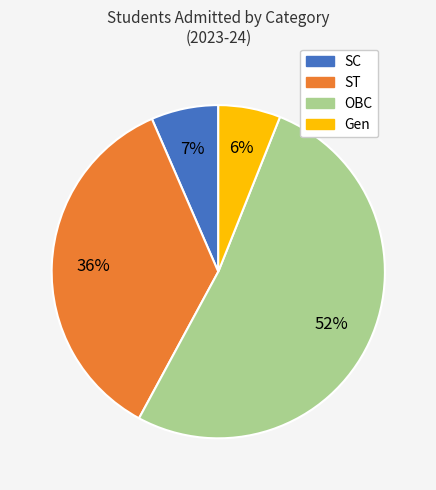

Combined, do OBC and SC account for over 50%?

Yes